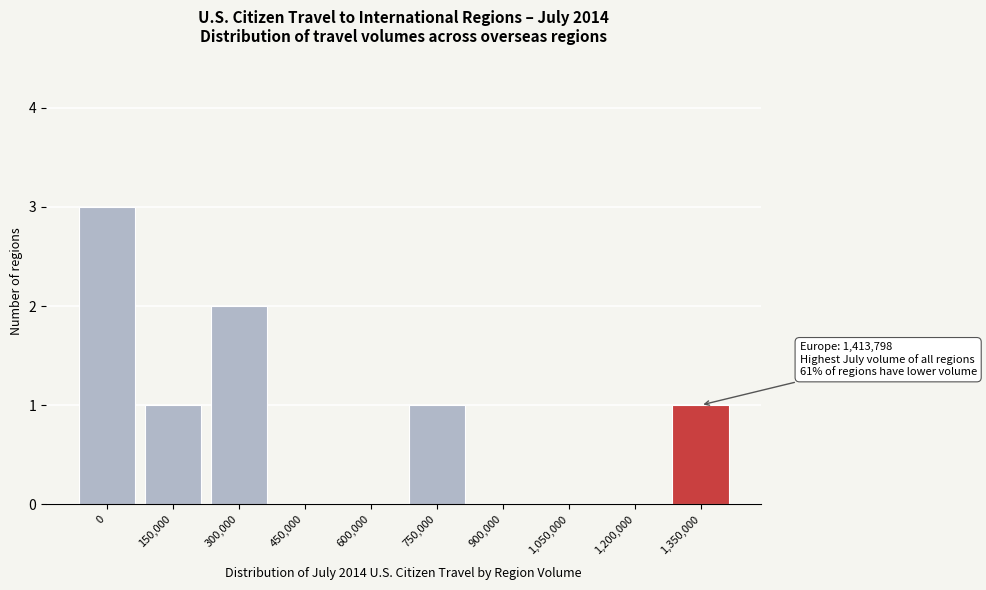

Reading right to left, extract all data points from this chart.

1,350,000=1	1,200,000=0	1,050,000=0	900,000=0	750,000=1	600,000=0	450,000=0	300,000=2	150,000=1	0=3